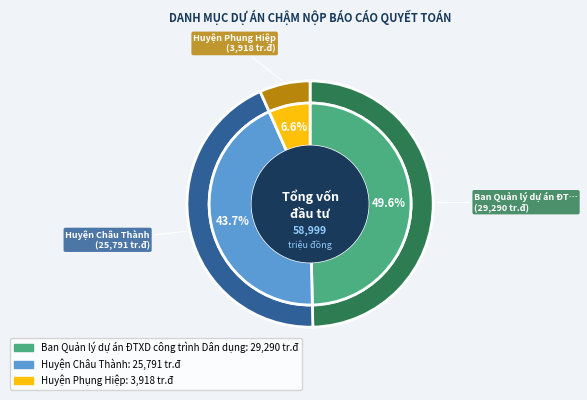

To the nearest percent, what is the difference between the Huyện Phụng Hiệp and Ban Quản lý dự án ĐTXD công trình Dân dụng slice percentages?

43%